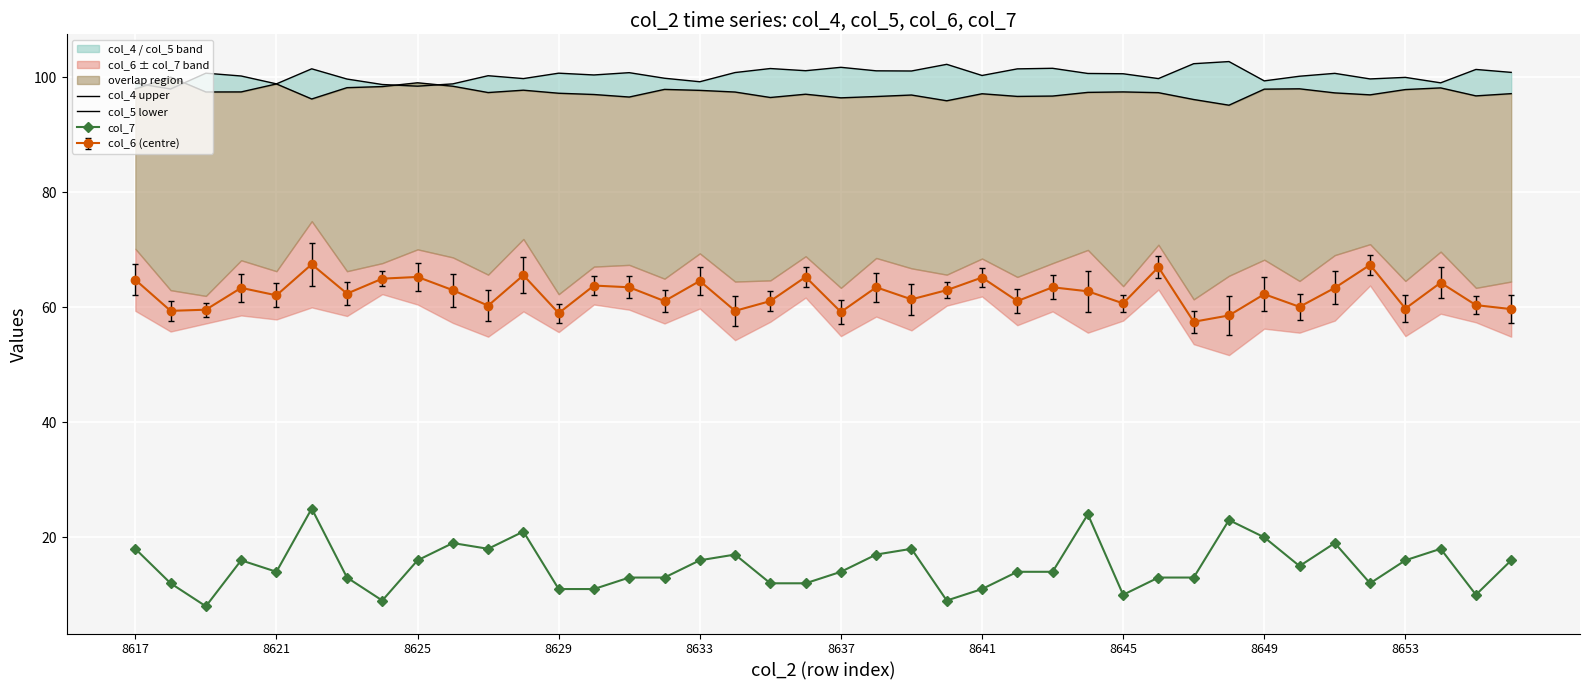

True or false: col_6 (centre) and col_7 cross at least once.

False